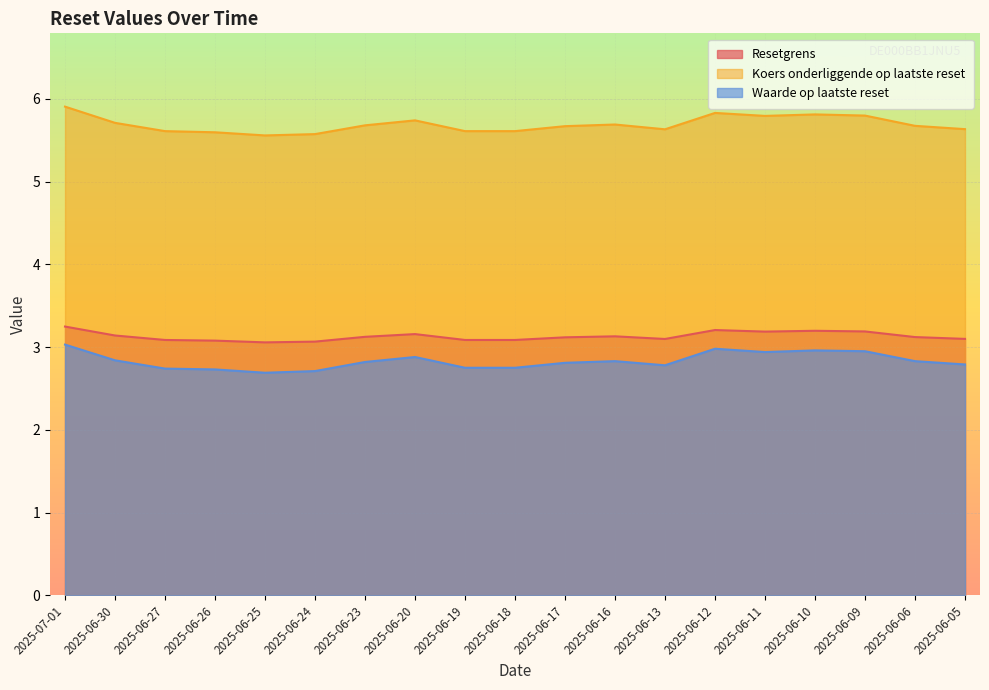

Reading right to left, list all the values displayed in this chart.

Resetgrens: 3.1	3.1	3.2	3.2	3.2	3.2	3.1	3.1	3.1	3.1	3.1	3.2	3.1	3.1	3.1	3.1	3.1	3.1	3.2
Koers onderliggende op laatste reset: 5.6	5.7	5.8	5.8	5.8	5.8	5.6	5.7	5.7	5.6	5.6	5.7	5.7	5.6	5.6	5.6	5.6	5.7	5.9
Waarde op laatste reset: 2.8	2.8	3.0	3.0	2.9	3.0	2.8	2.8	2.8	2.8	2.8	2.9	2.8	2.7	2.7	2.7	2.7	2.8	3.0